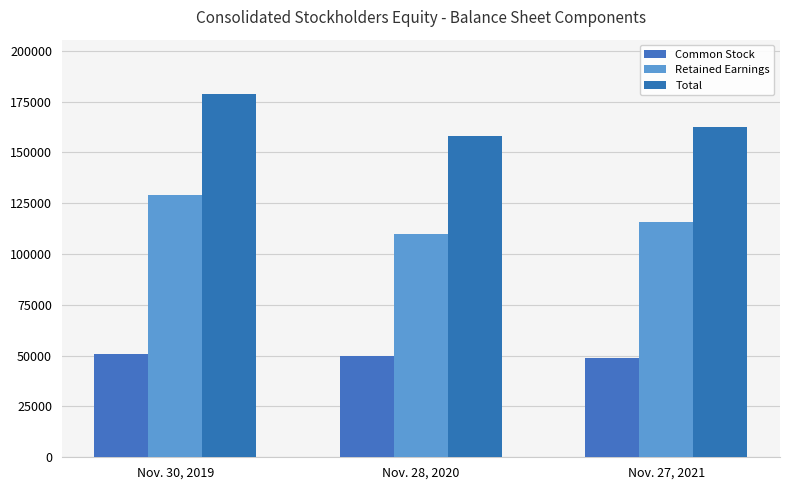

What is the label of the 1st bar from the left?

Nov. 30, 2019